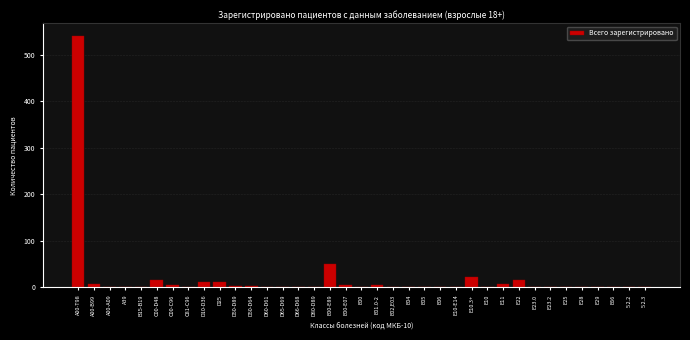

Where is the data nearest to the value 270?

Е00-Е89